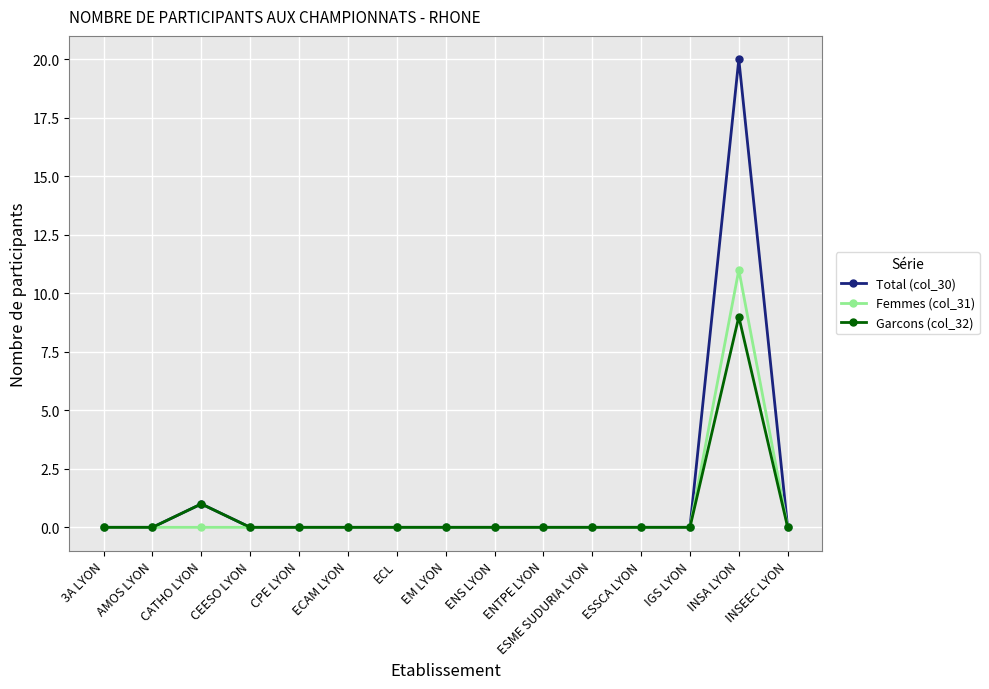

The Femmes (col_31) series shows 11 at INSA LYON. True or false?

True